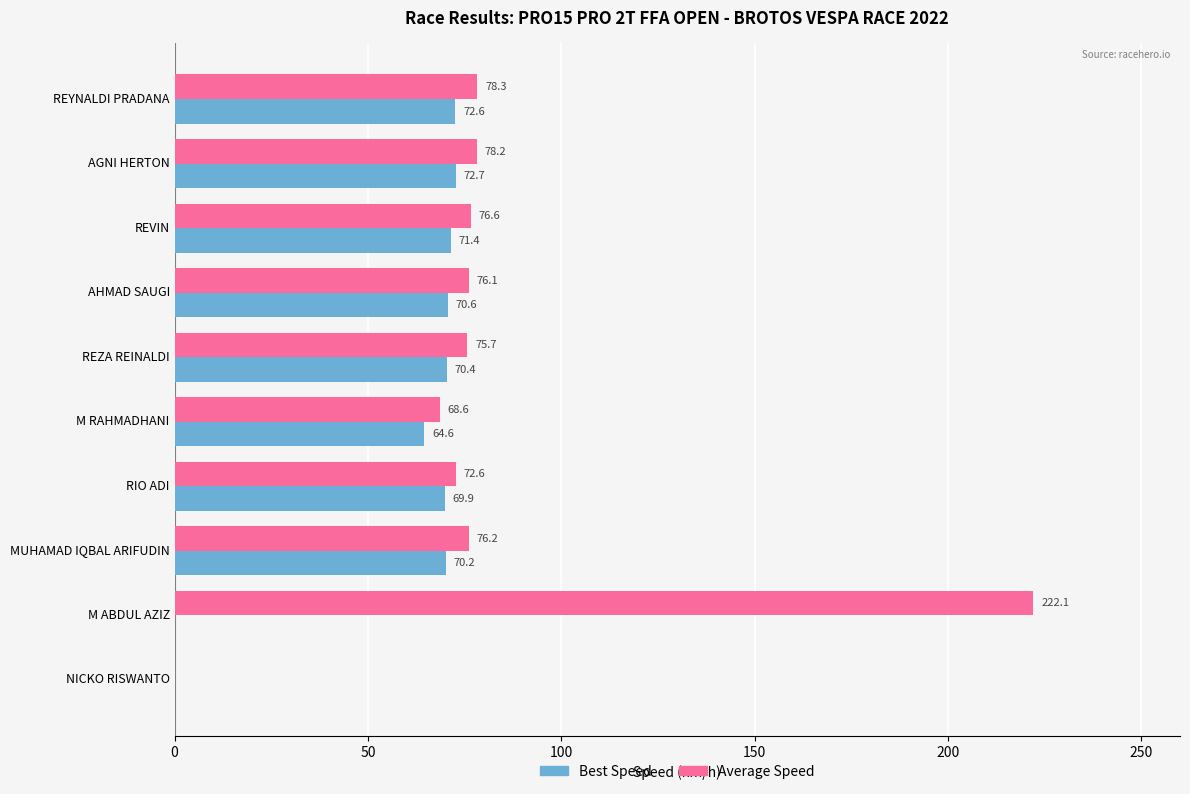

What is the sum of all Best Speed values?

562.4